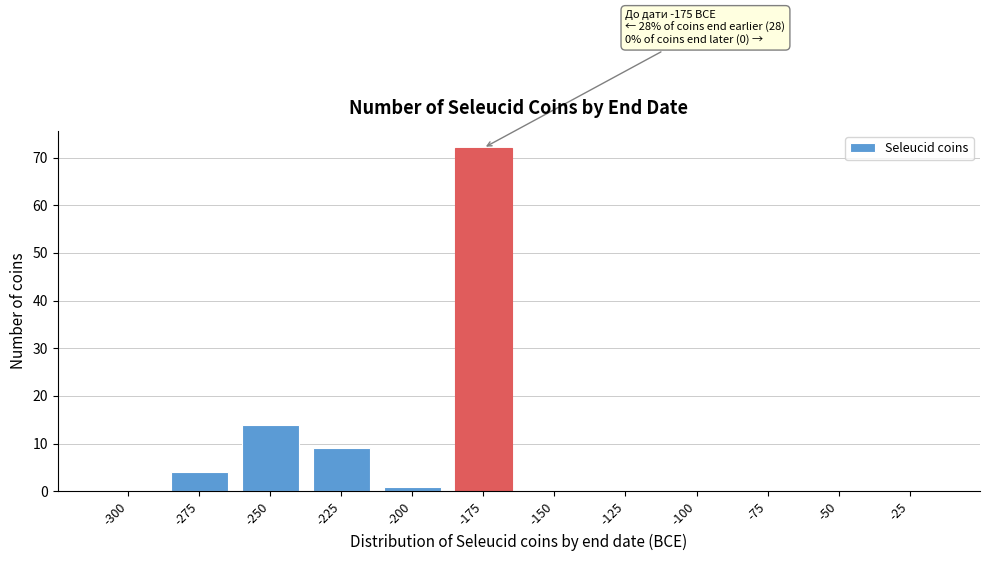

Reading left to right, list all the values displayed in this chart.

-300=0	-275=4	-250=14	-225=9	-200=1	-175=72	-150=0	-125=0	-100=0	-75=0	-50=0	-25=0